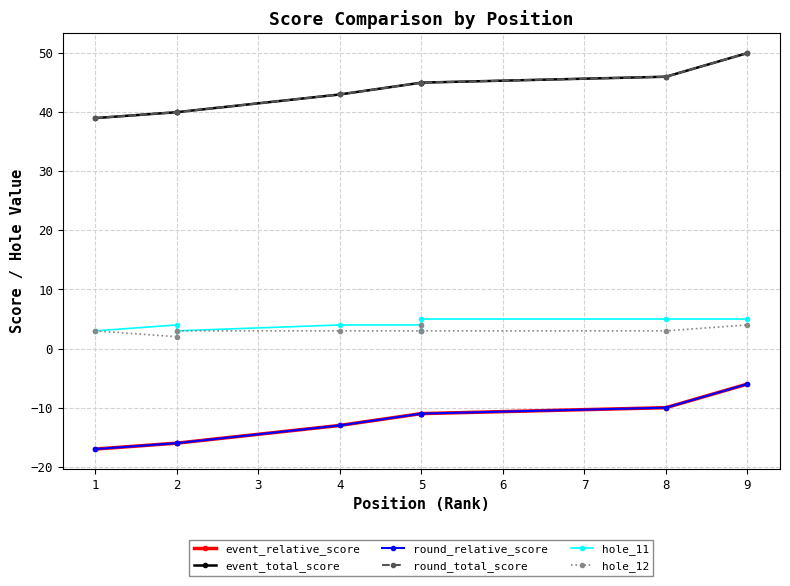

True or false: round_total_score and hole_11 intersect in this chart.

False